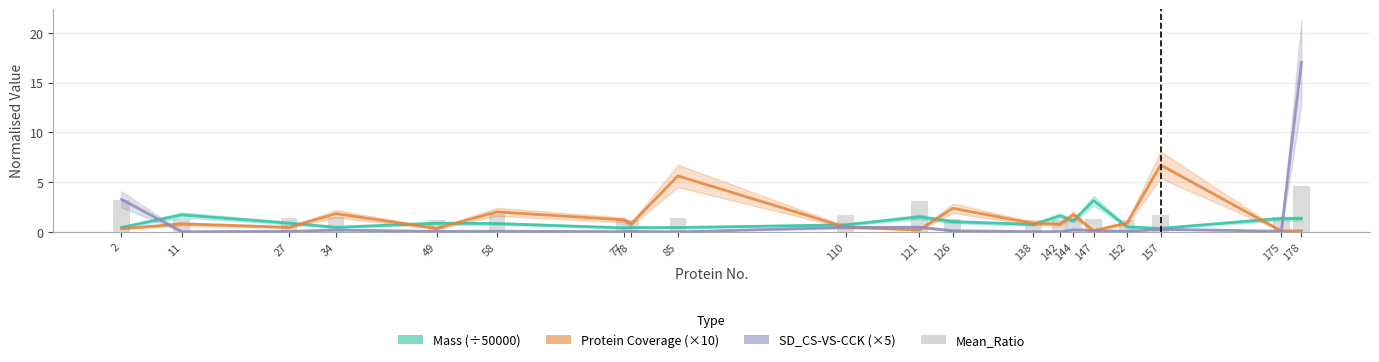

At which category does the chart reach its peak across all series?

178